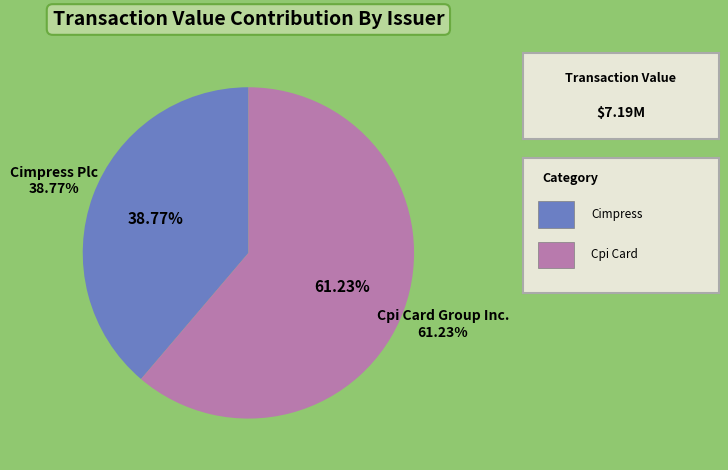

What percentage is the Cpi Card Group Inc. (PMTS) slice, to the nearest percent?

61%